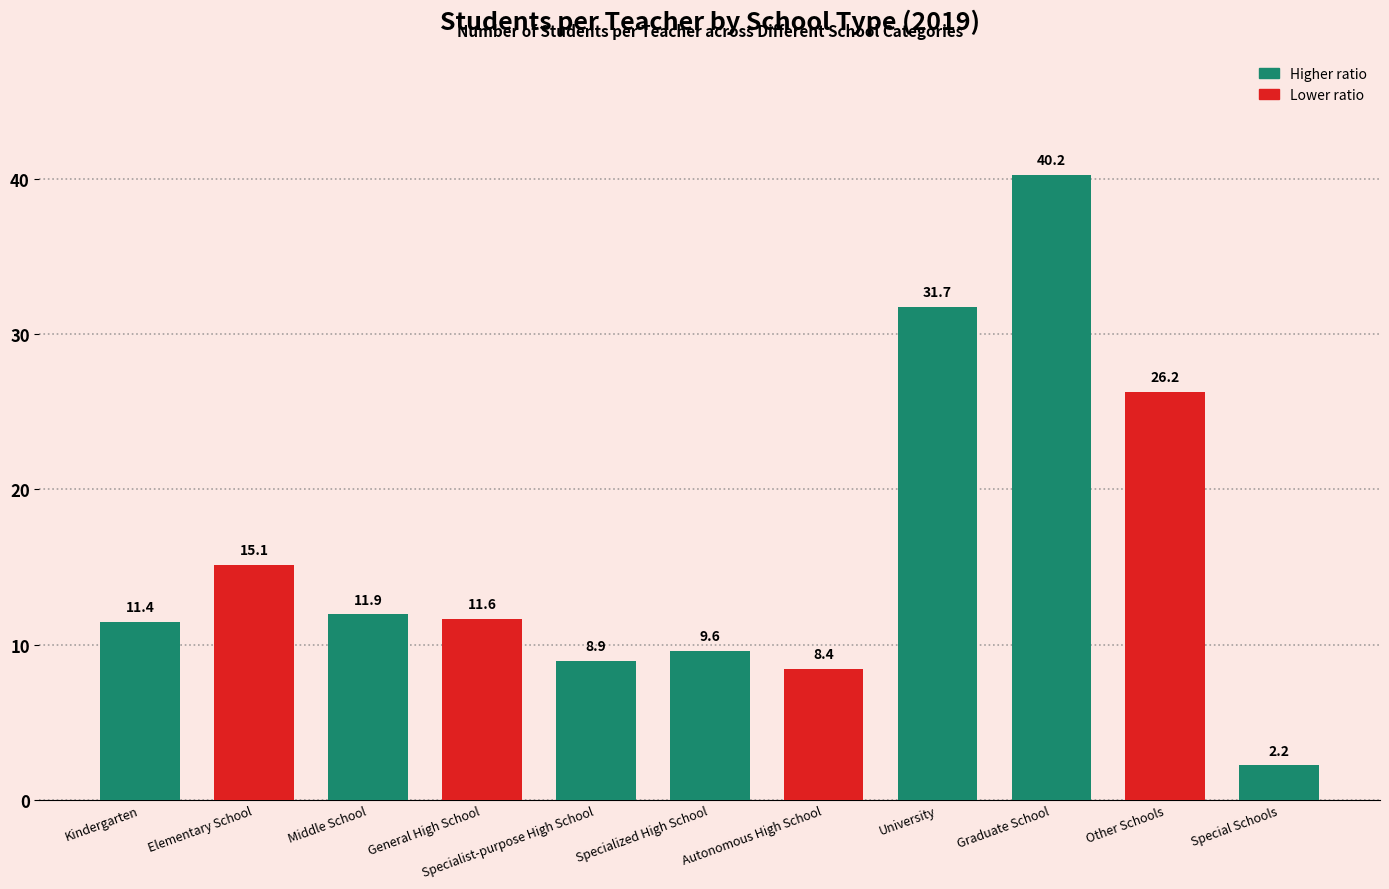

Which has a higher value, Special Schools or Autonomous High School?

Autonomous High School